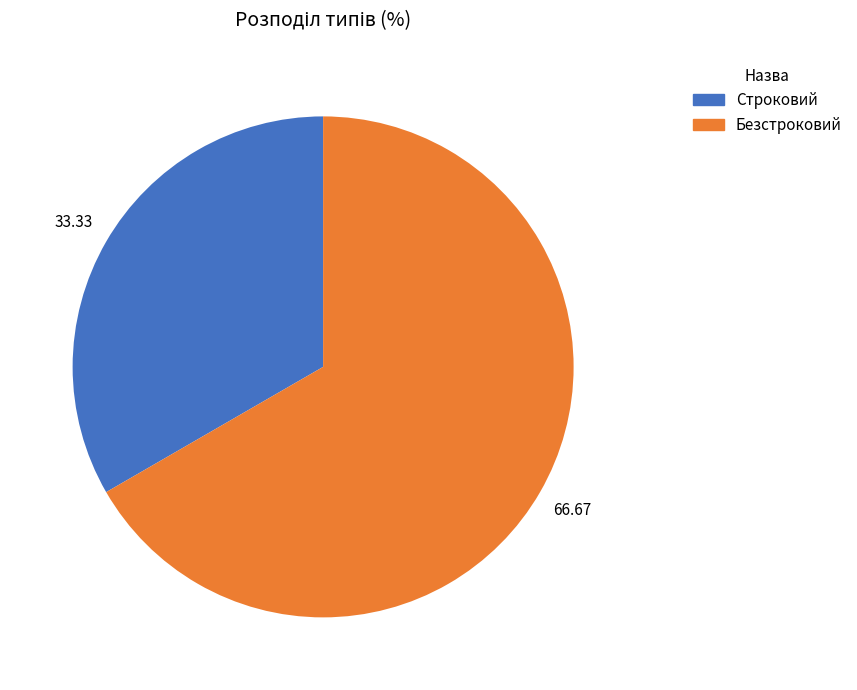

Does any single category account for the majority?

Yes